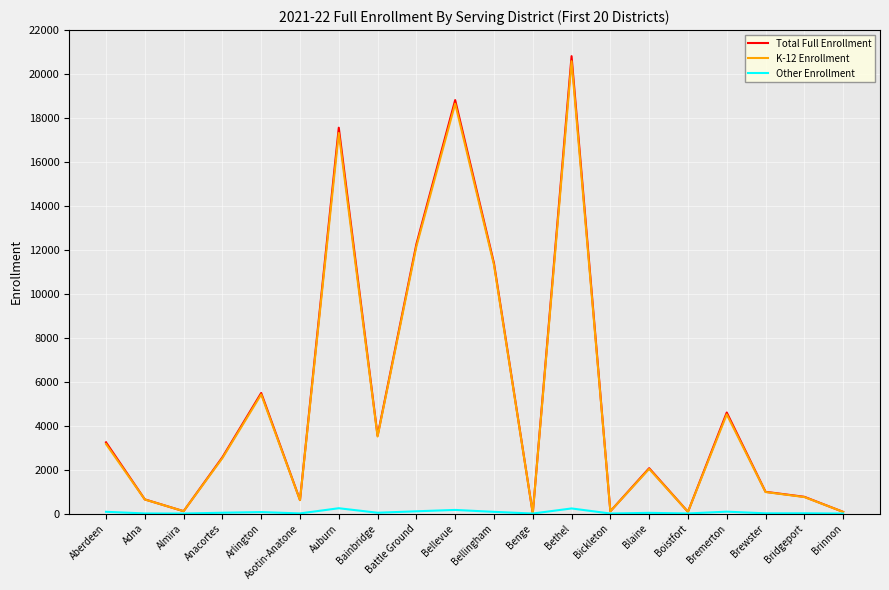

What is the maximum value for Other Enrollment?

241.0